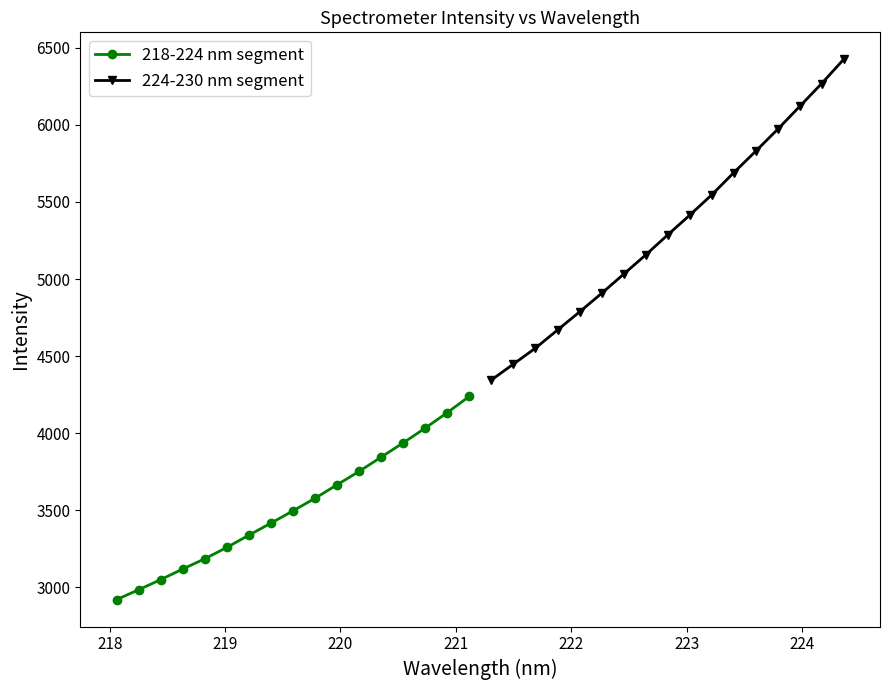

What is the maximum value for 218-224 nm segment?

4239.6